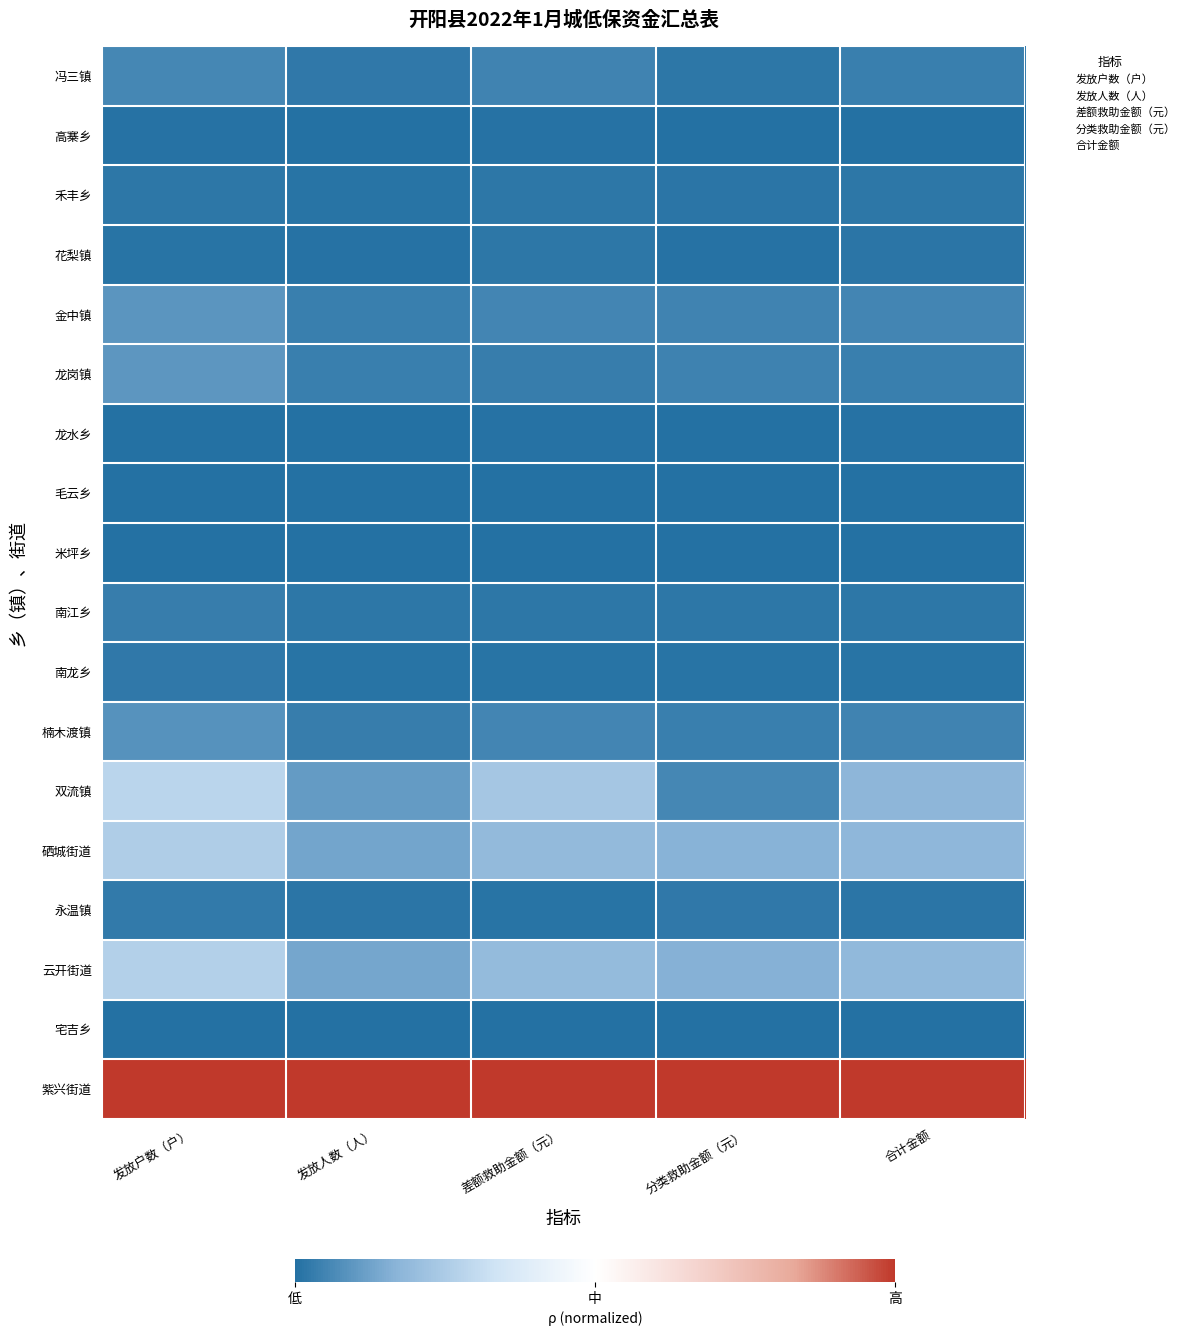

Reading left to right, what are all the values shown in this chart?

冯三镇: 发放户数（户）=-0.9	发放人数（人）=-1.0	差额救助金额（元）=-0.9	分类救助金额（元）=-1.0	合计金额=-0.9
高寨乡: 发放户数（户）=-1.0	发放人数（人）=-1.0	差额救助金额（元）=-1.0	分类救助金额（元）=-1.0	合计金额=-1.0
禾丰乡: 发放户数（户）=-1.0	发放人数（人）=-1.0	差额救助金额（元）=-1.0	分类救助金额（元）=-1.0	合计金额=-1.0
花梨镇: 发放户数（户）=-1.0	发放人数（人）=-1.0	差额救助金额（元）=-1.0	分类救助金额（元）=-1.0	合计金额=-1.0
金中镇: 发放户数（户）=-0.8	发放人数（人）=-0.9	差额救助金额（元）=-0.9	分类救助金额（元）=-0.9	合计金额=-0.9
龙岗镇: 发放户数（户）=-0.8	发放人数（人）=-0.9	差额救助金额（元）=-0.9	分类救助金额（元）=-0.9	合计金额=-0.9
龙水乡: 发放户数（户）=-1.0	发放人数（人）=-1.0	差额救助金额（元）=-1.0	分类救助金额（元）=-1.0	合计金额=-1.0
毛云乡: 发放户数（户）=-1.0	发放人数（人）=-1.0	差额救助金额（元）=-1.0	分类救助金额（元）=-1.0	合计金额=-1.0
米坪乡: 发放户数（户）=-1.0	发放人数（人）=-1.0	差额救助金额（元）=-1.0	分类救助金额（元）=-1.0	合计金额=-1.0
南江乡: 发放户数（户）=-0.9	发放人数（人）=-1.0	差额救助金额（元）=-1.0	分类救助金额（元）=-1.0	合计金额=-1.0
南龙乡: 发放户数（户）=-1.0	发放人数（人）=-1.0	差额救助金额（元）=-1.0	分类救助金额（元）=-1.0	合计金额=-1.0
楠木渡镇: 发放户数（户）=-0.8	发放人数（人）=-0.9	差额救助金额（元）=-0.9	分类救助金额（元）=-0.9	合计金额=-0.9
双流镇: 发放户数（户）=-0.4	发放人数（人）=-0.8	差额救助金额（元）=-0.5	分类救助金额（元）=-0.9	合计金额=-0.6
硒城街道: 发放户数（户）=-0.5	发放人数（人）=-0.7	差额救助金额（元）=-0.6	分类救助金额（元）=-0.7	合计金额=-0.6
永温镇: 发放户数（户）=-1.0	发放人数（人）=-1.0	差额救助金额（元）=-1.0	分类救助金额（元）=-1.0	合计金额=-1.0
云开街道: 发放户数（户）=-0.5	发放人数（人）=-0.7	差额救助金额（元）=-0.6	分类救助金额（元）=-0.7	合计金额=-0.6
宅吉乡: 发放户数（户）=-1.0	发放人数（人）=-1.0	差额救助金额（元）=-1.0	分类救助金额（元）=-1.0	合计金额=-1.0
紫兴街道: 发放户数（户）=1.0	发放人数（人）=1.0	差额救助金额（元）=1.0	分类救助金额（元）=1.0	合计金额=1.0